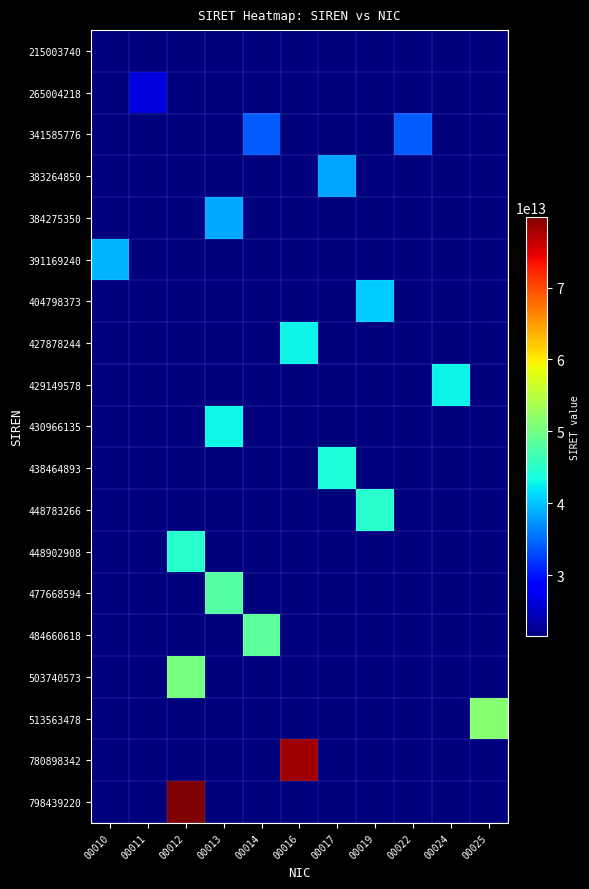

What is the spread (max minus min) of values at 00019?

23377952600009